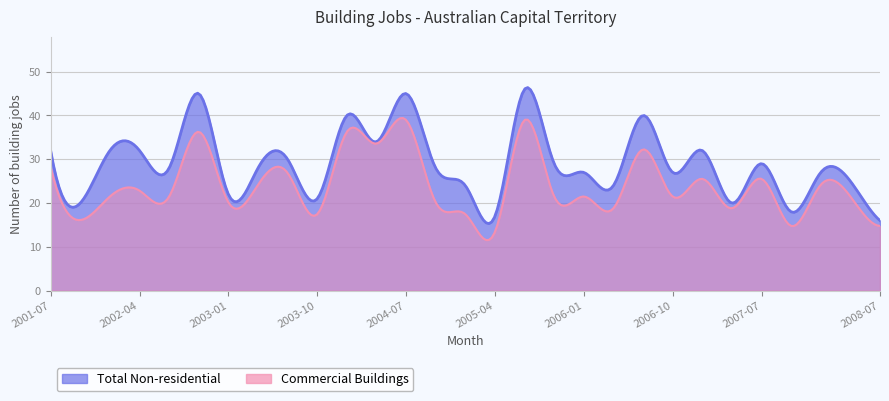

What is the label of the 9th point from the right?

2006-07